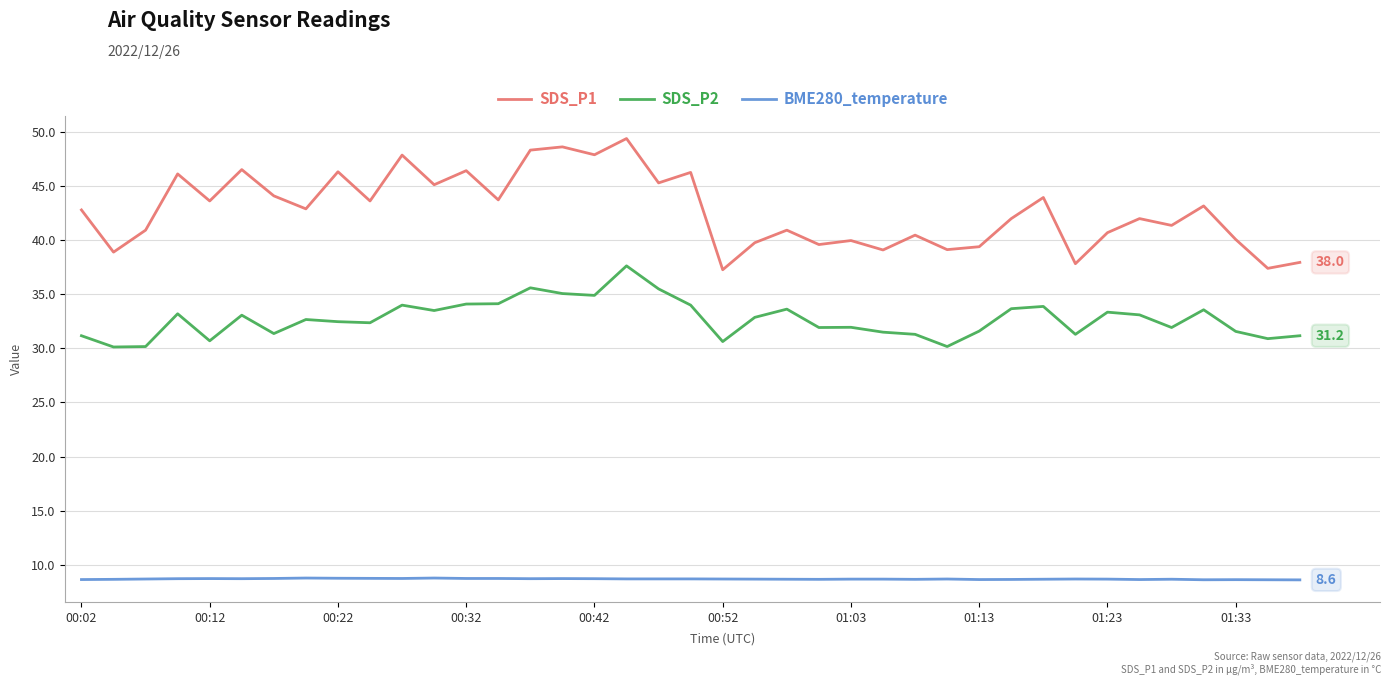

Which series has the largest total across all categories?

SDS_P1